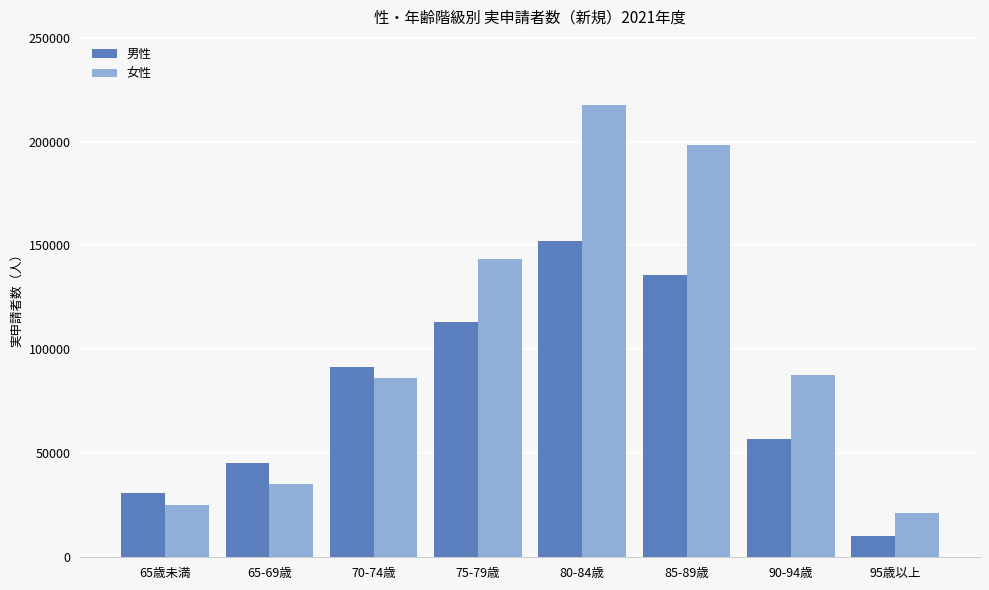

At which label does 女性 first exceed 87800?

75-79歳